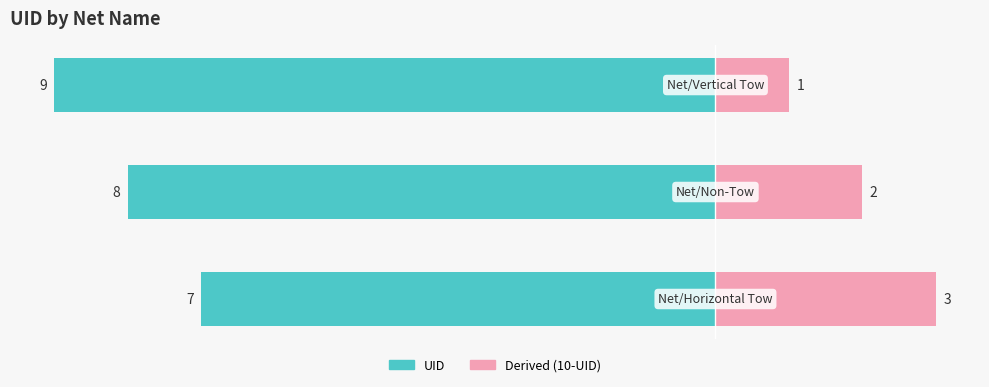

What are all the series names shown in the legend?

UID, Derived (10-UID)